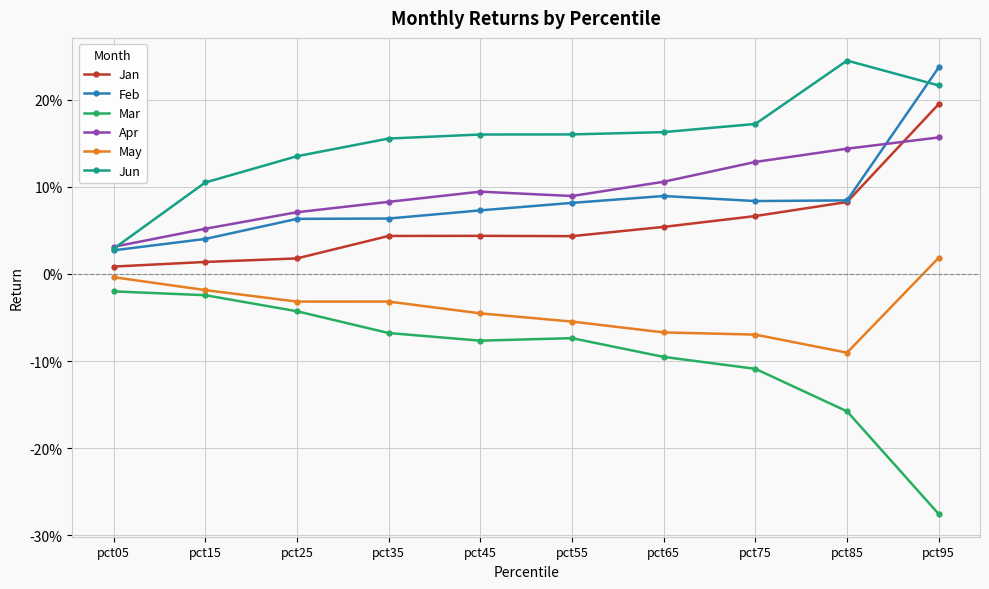

Reading right to left, transcribe all the data shown in this chart.

Jan: 0.2	0.1	0.1	0.1	0.0	0.0	0.0	0.0	0.0	0.0
Feb: 0.2	0.1	0.1	0.1	0.1	0.1	0.1	0.1	0.0	0.0
Mar: -0.3	-0.2	-0.1	-0.1	-0.1	-0.1	-0.1	-0.0	-0.0	-0.0
Apr: 0.2	0.1	0.1	0.1	0.1	0.1	0.1	0.1	0.1	0.0
May: 0.0	-0.1	-0.1	-0.1	-0.1	-0.0	-0.0	-0.0	-0.0	-0.0
Jun: 0.2	0.2	0.2	0.2	0.2	0.2	0.2	0.1	0.1	0.0